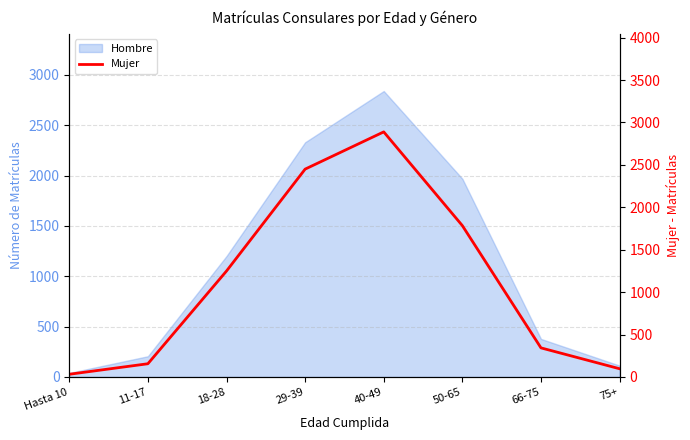

List the labels in order of value, smallest first.

Hasta 10, 75+, 11-17, 66-75, 18-28, 50-65, 29-39, 40-49